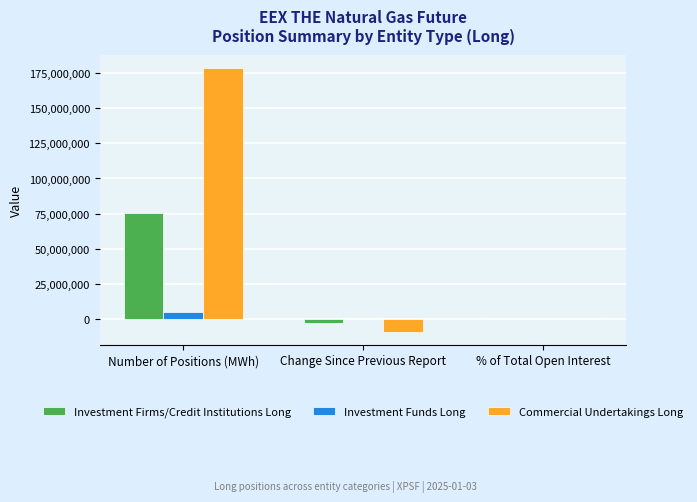

What is the sum of all Investment Firms/Credit Institutions Long values?

72326259.7